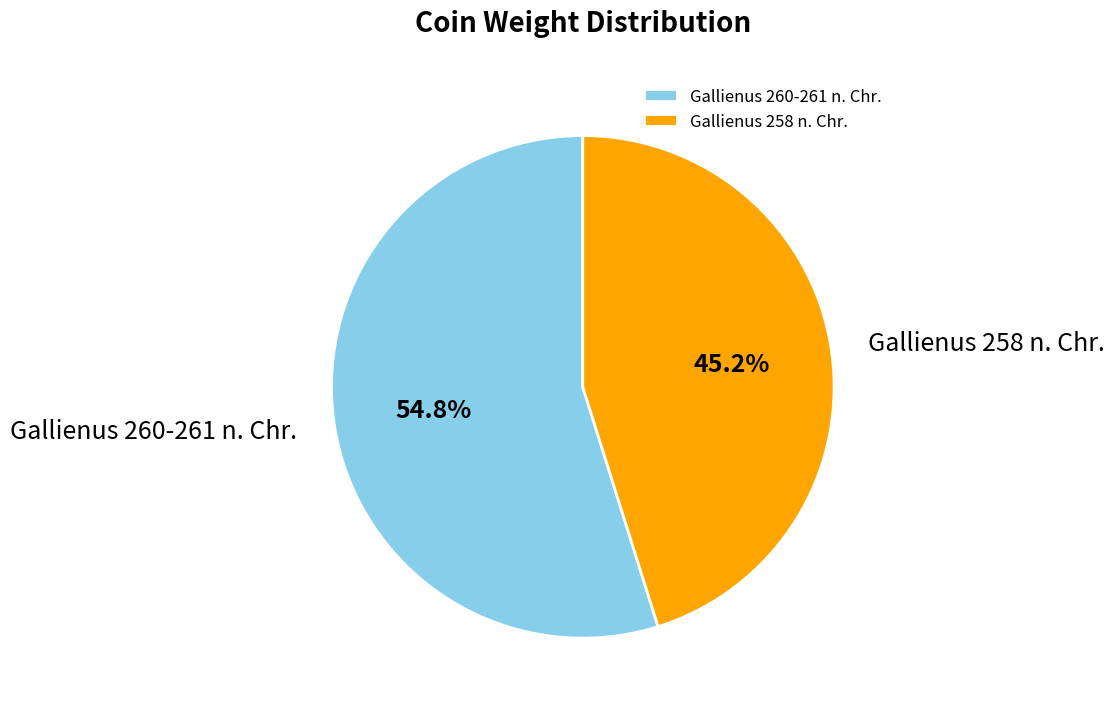

Which category accounts for the majority?

Gallienus 260-261 n. Chr.